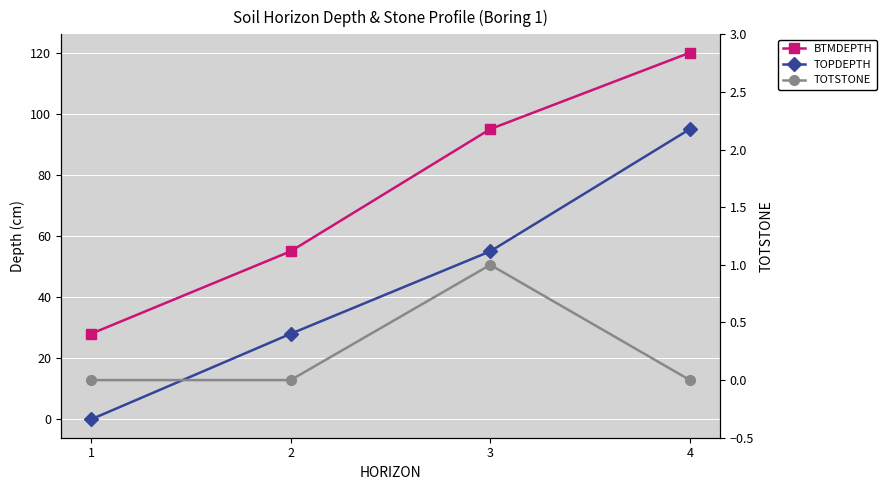

Is it true that TOTSTONE equals 0 at 2?

True